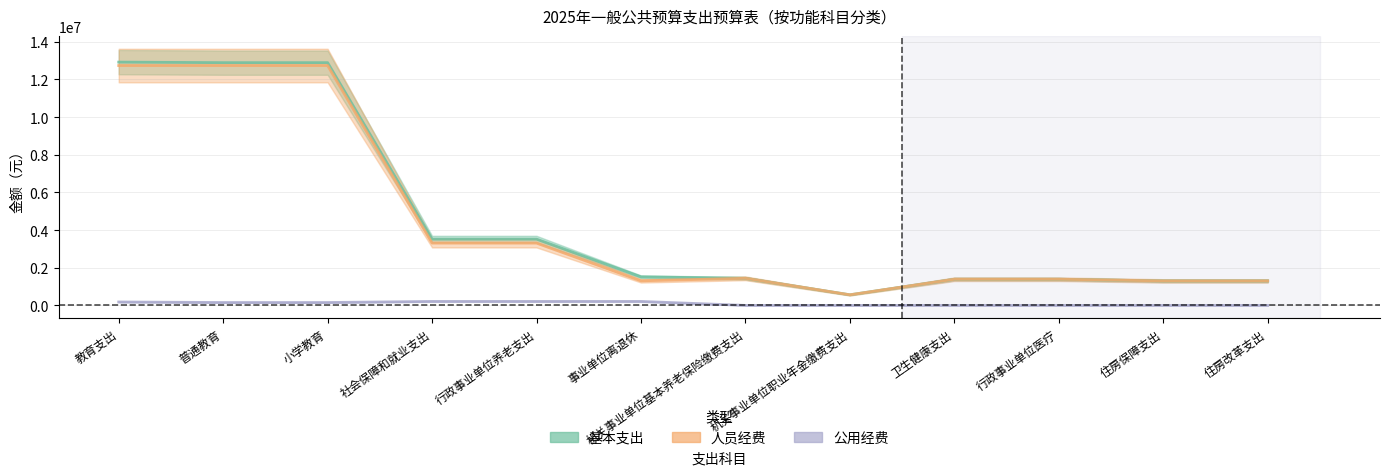

Where is the first local minimum for 基本支出?

机关事业单位职业年金缴费支出